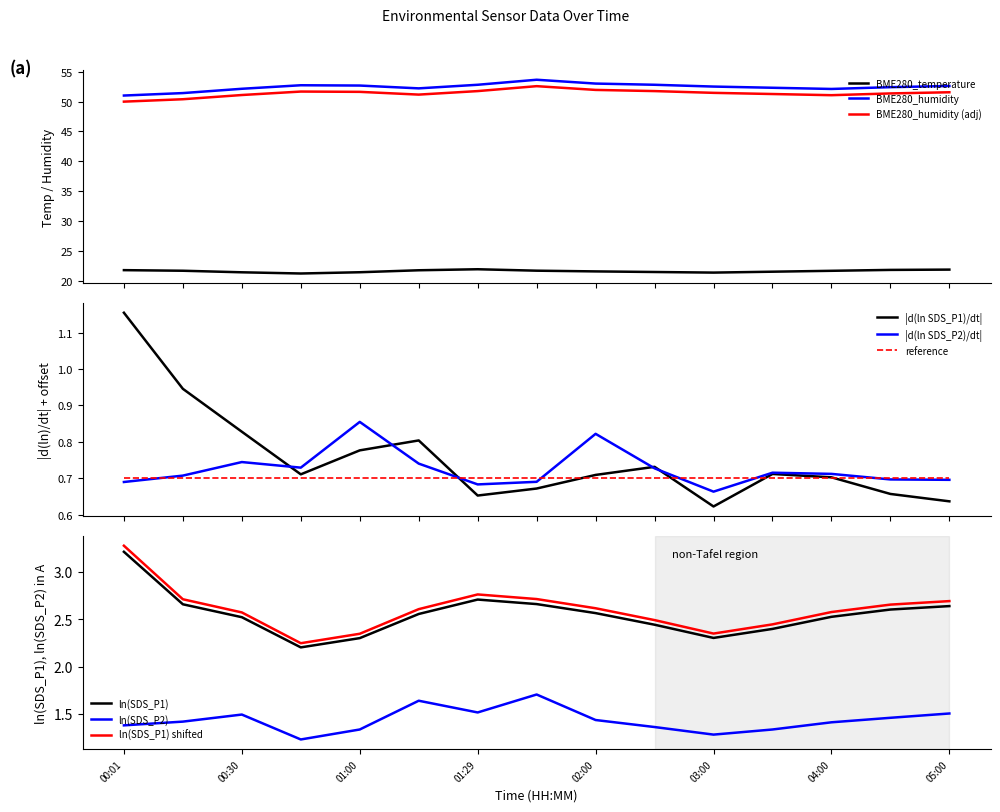

True or false: BME280_temperature has more than 1 interior local peaks.

False